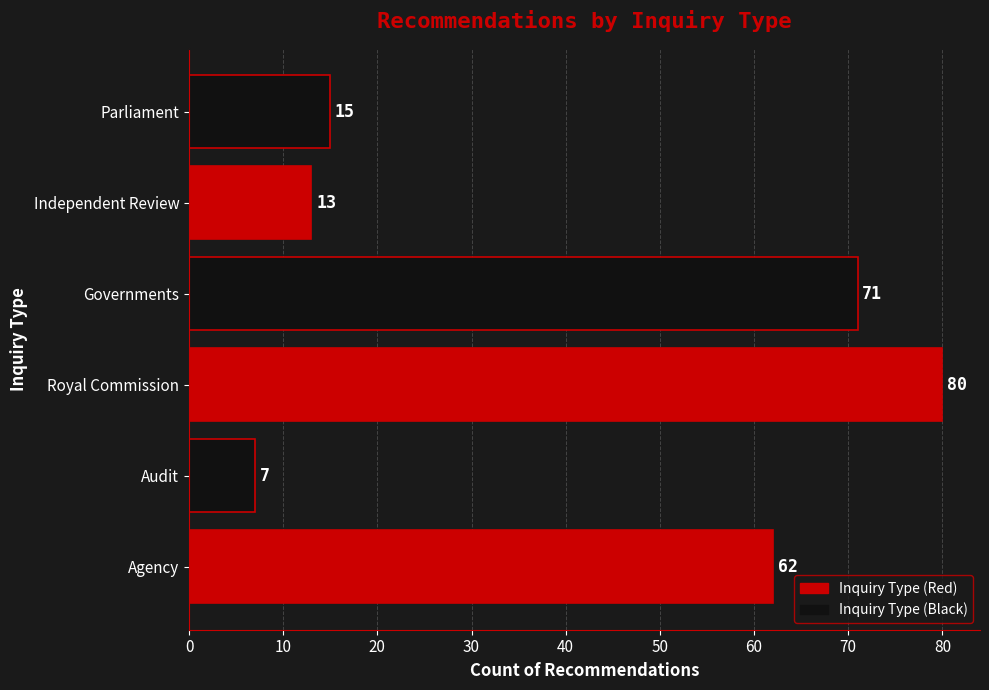

What is the change in value from Audit to Parliament?

+8